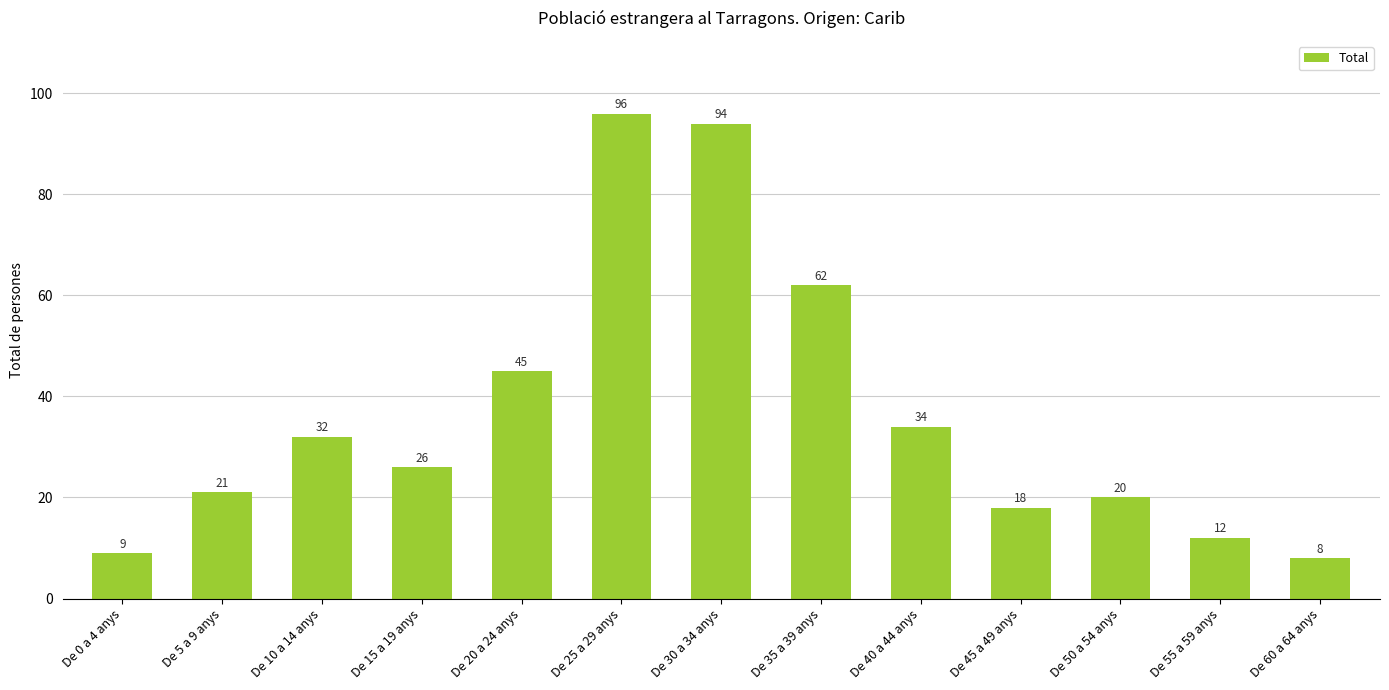

True or false: the data shows 7 at De 40 a 44 anys.

False